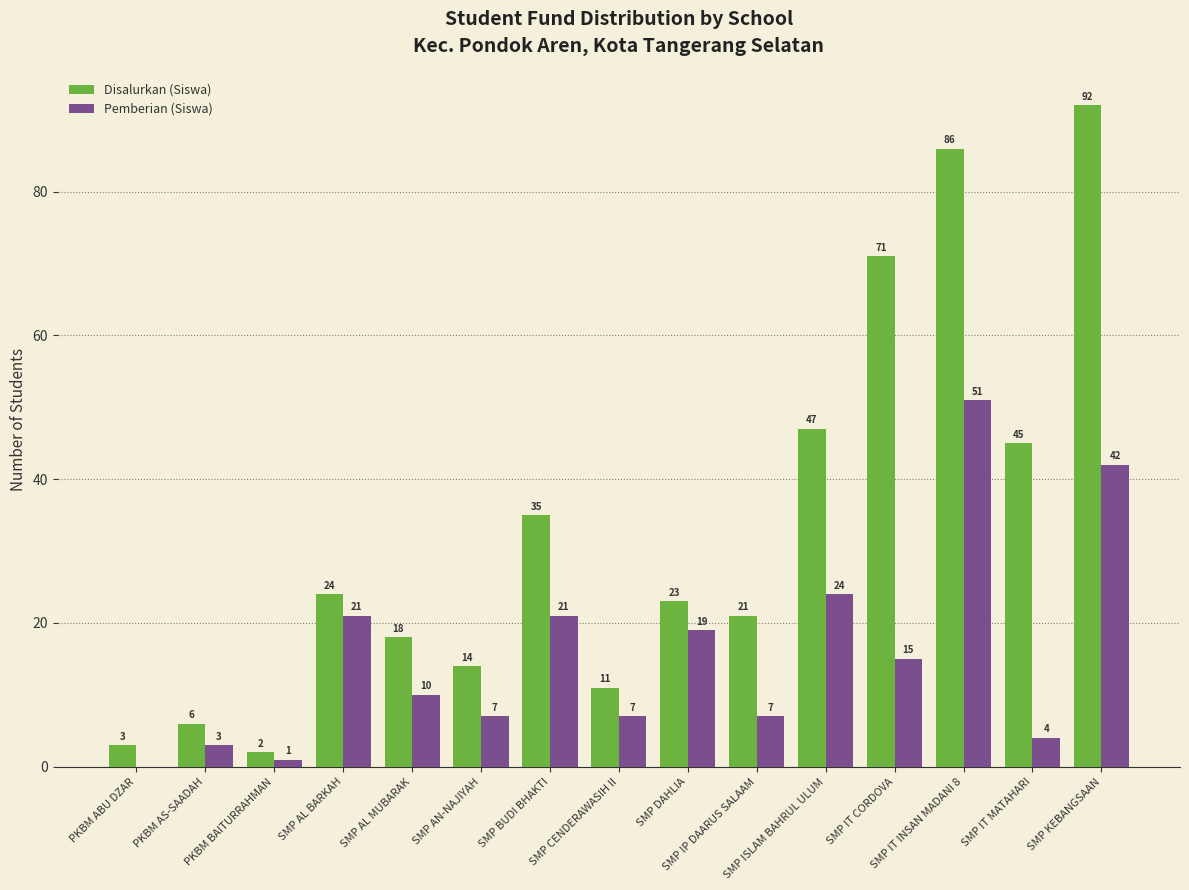

Which series has the largest total across all categories?

Disalurkan (Siswa)